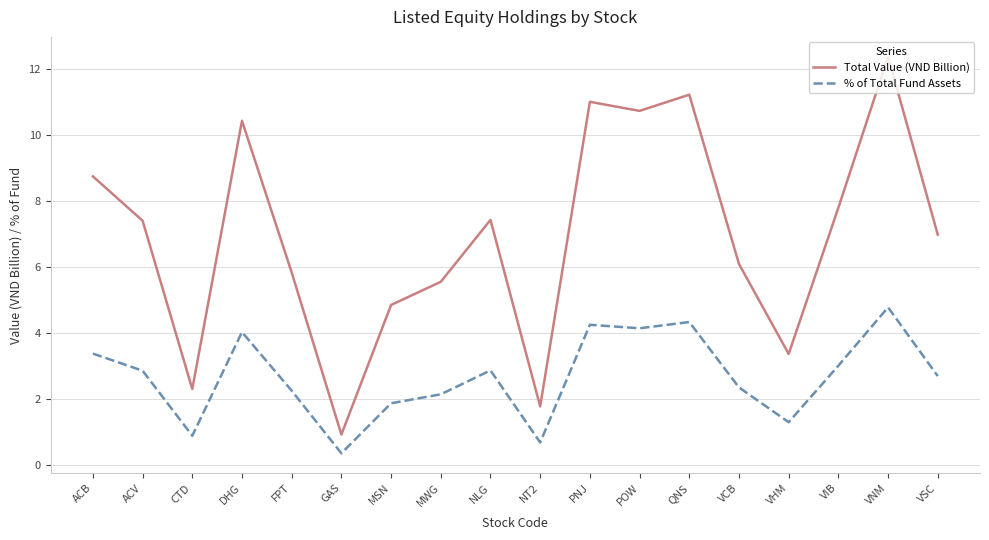

Reading right to left, what are all the values shown in this chart?

Total Value (VND Billion): 7.0	12.4	7.8	3.4	6.1	11.2	10.7	11.0	1.8	7.4	5.5	4.8	0.9	5.8	10.4	2.3	7.4	8.7
% of Total Fund Assets: 2.7	4.8	3.0	1.3	2.4	4.3	4.1	4.2	0.7	2.9	2.1	1.9	0.4	2.3	4.0	0.9	2.9	3.4